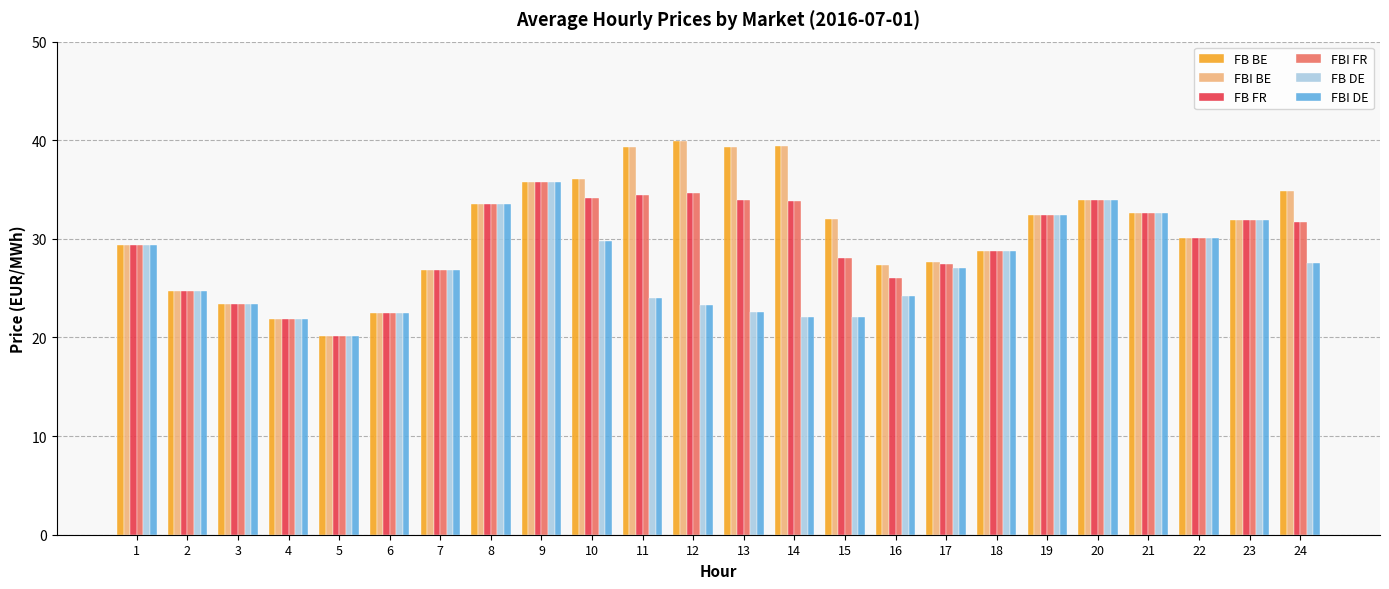

Is it true that FB FR equals 31.8 at 24?

True